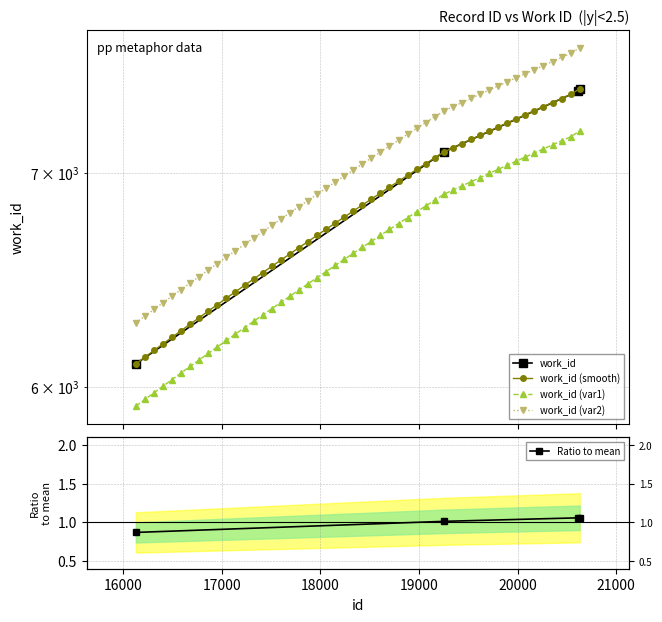

At which label is the value closest to 6769?

19258